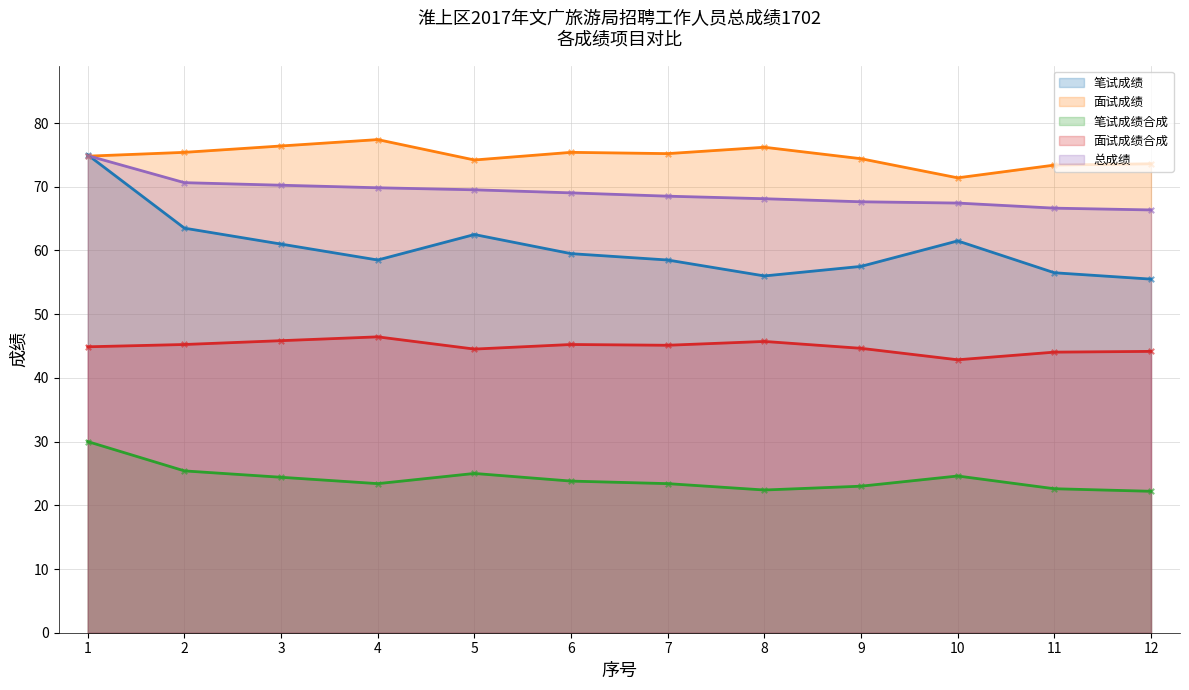

Is the value of 笔试成绩 at 9 greater than the value of 笔试成绩合成 at 11?

Yes